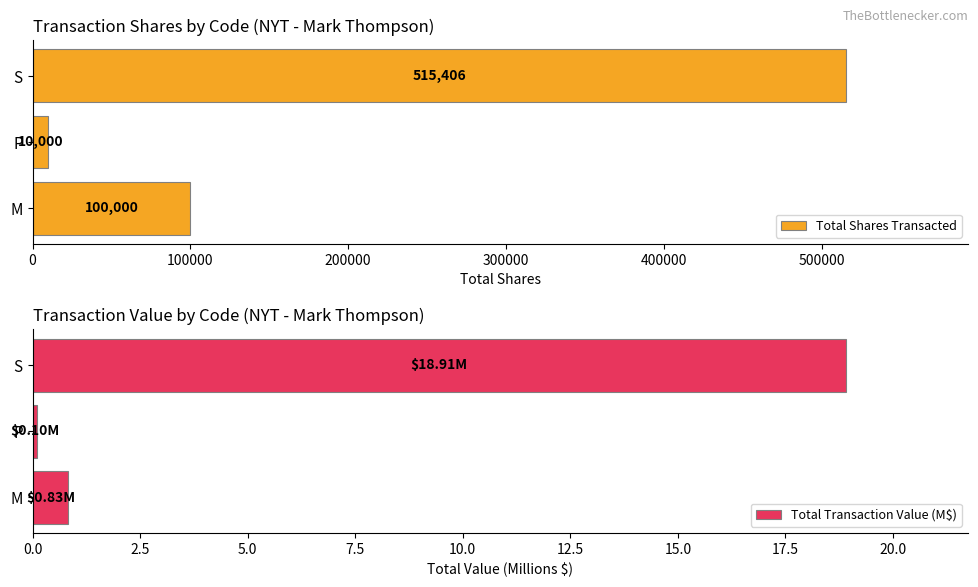

True or false: Total Transaction Value (M$) has a value of 0.3 at 0.

False